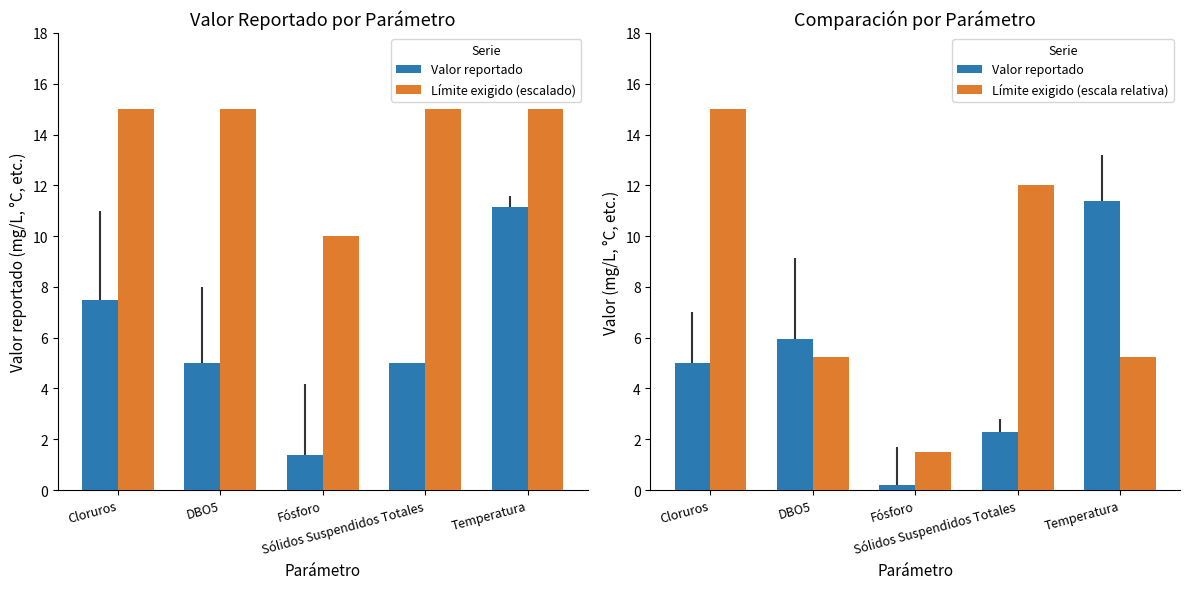

True or false: Límite exigido (escala relativa) has a value of 15.0 at Cloruros.

True